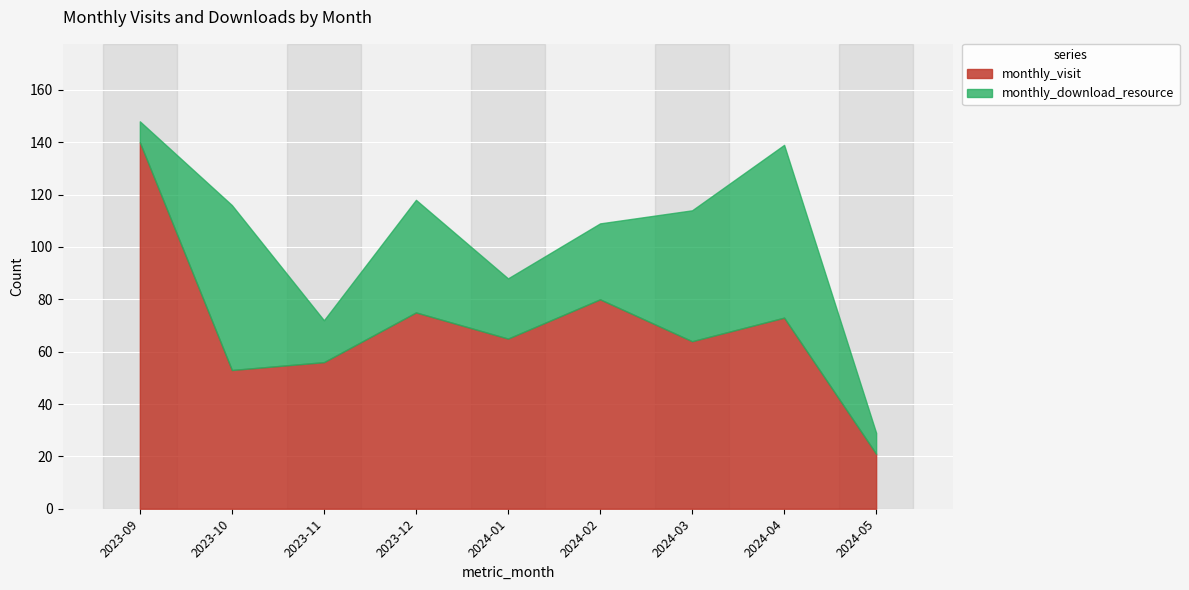

True or false: monthly_visit has more than 0 points higher than both neighbors.

True